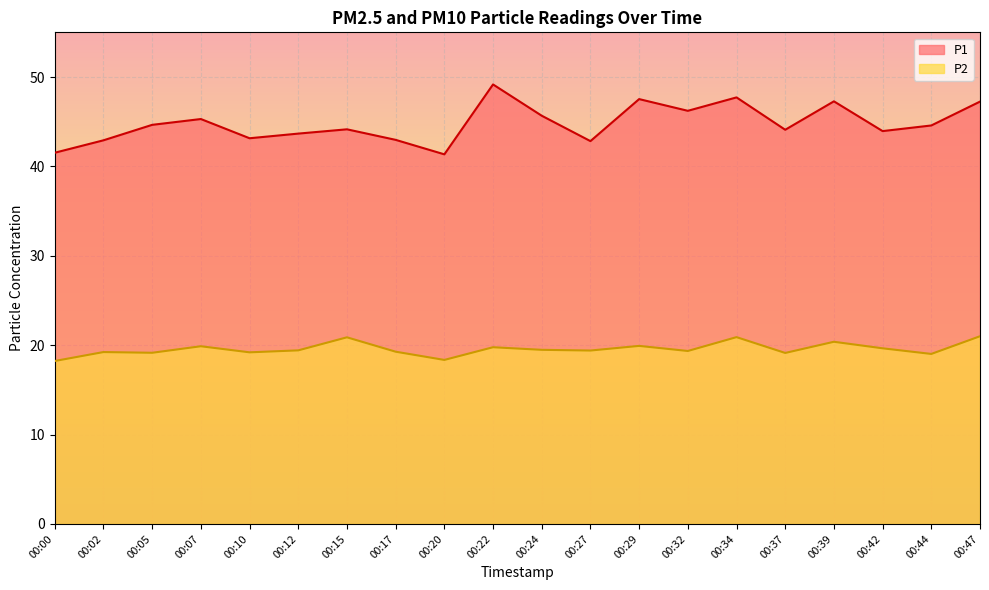

Which has a higher value, 00:10 or 00:07?

00:07